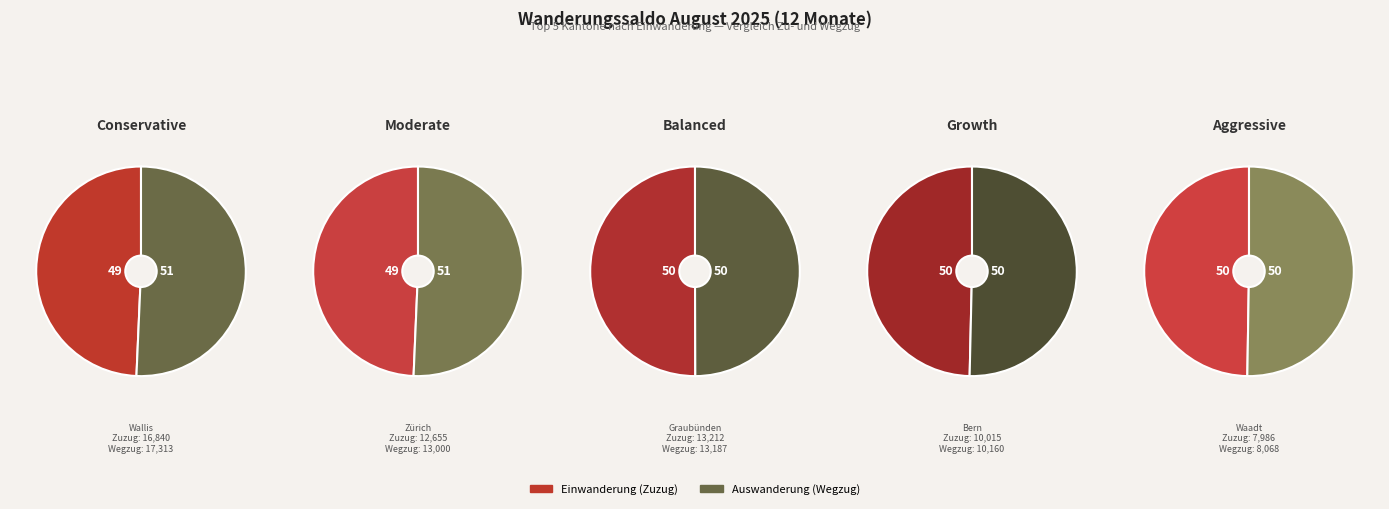

Does any single category account for the majority?

No